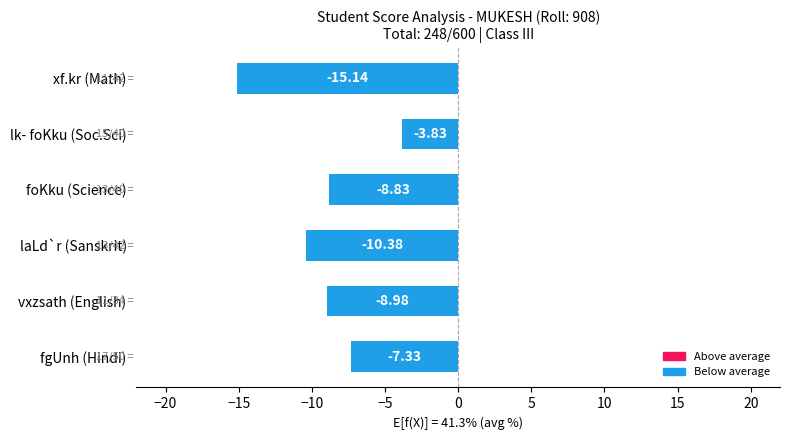

How many categories are shown in the chart?

6